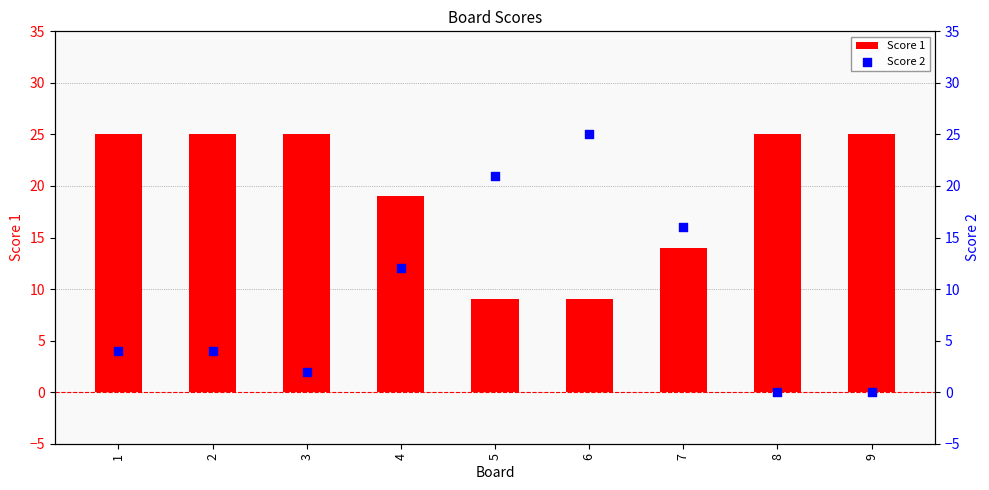

At which category is the sum across all series the highest?

6